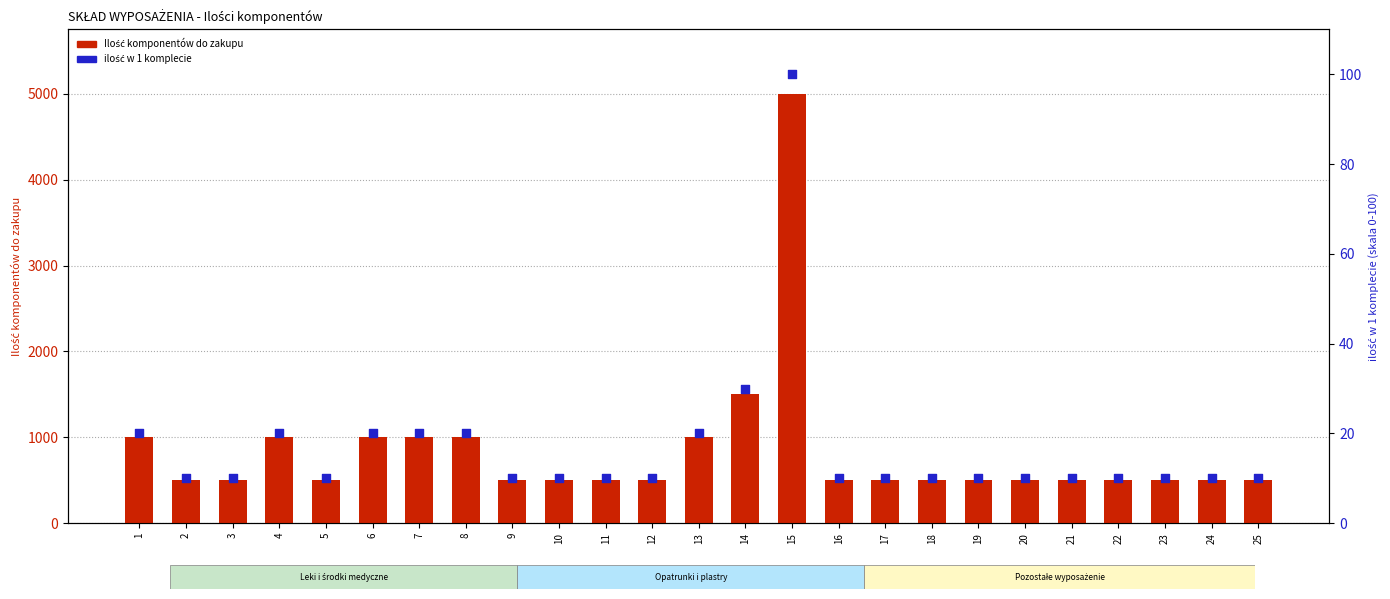

At how many categories does at least one series exceed 3201?

1